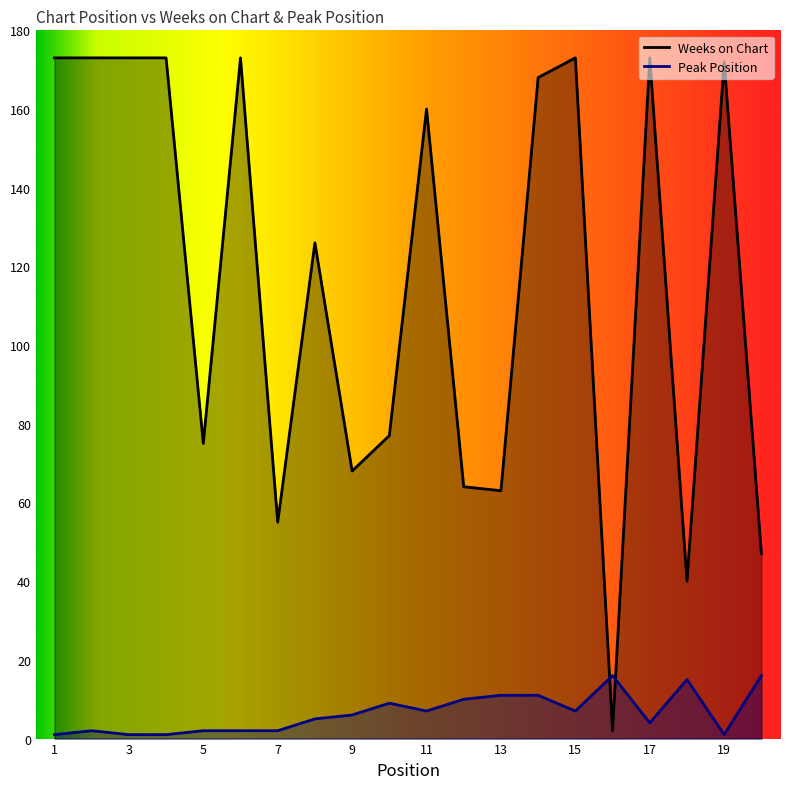

List the series in order of their peak value, lowest first.

Peak Position, Weeks on Chart